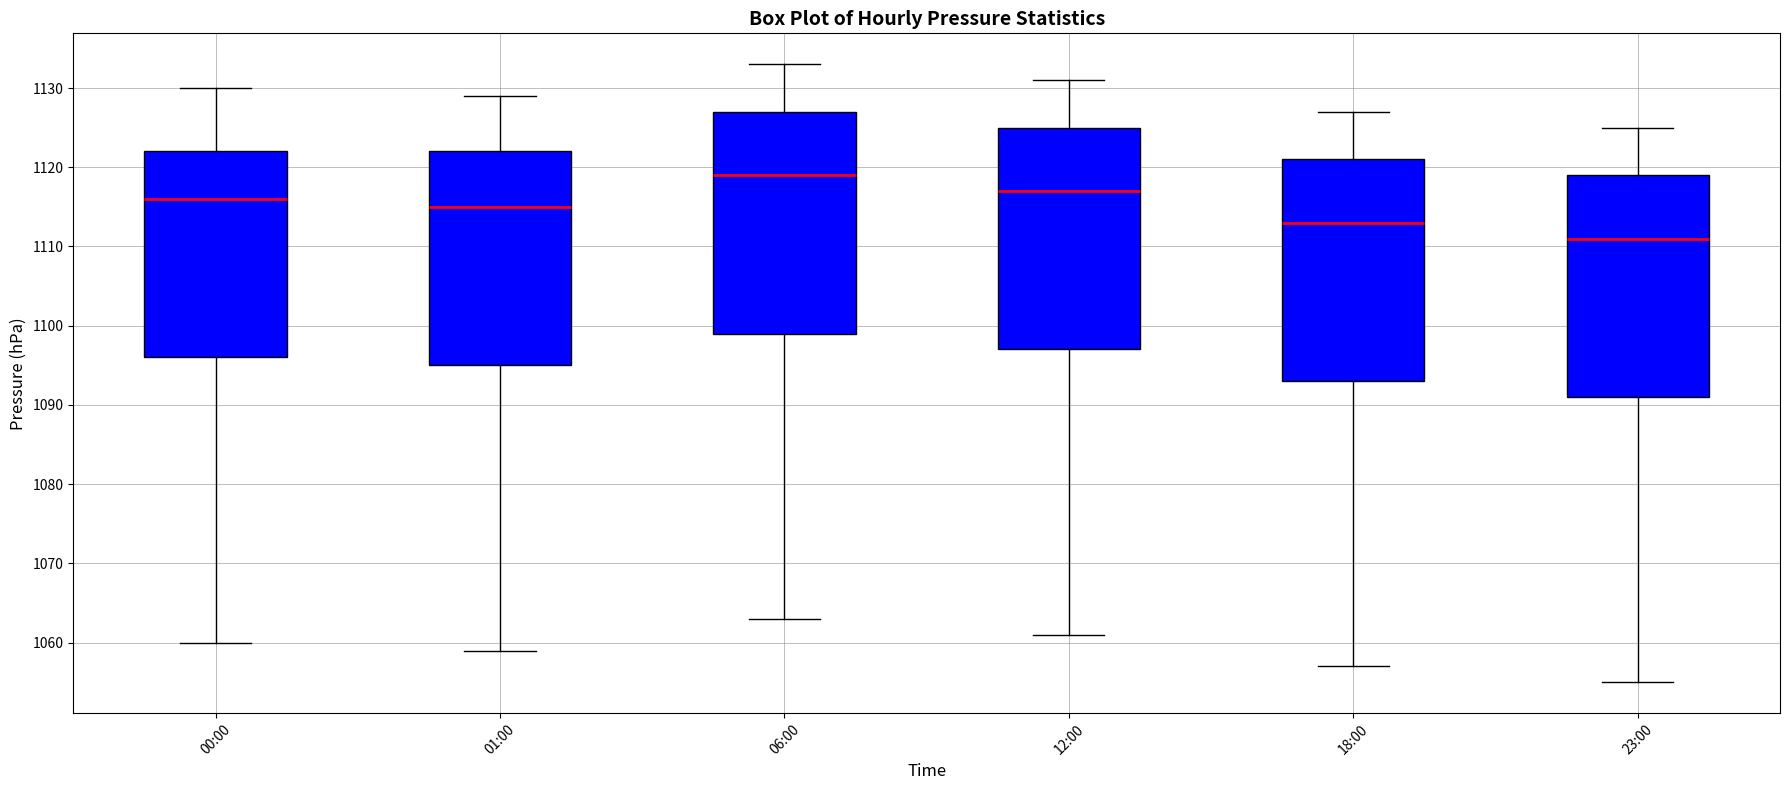

Which box has the lowest median line?

23:00